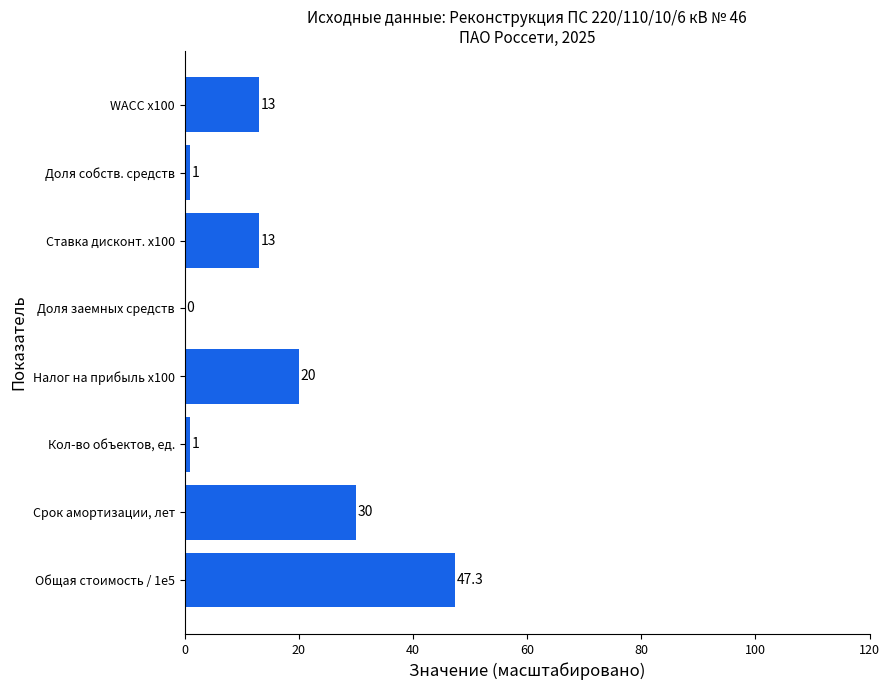

What is the maximum value shown in the chart?

47.3